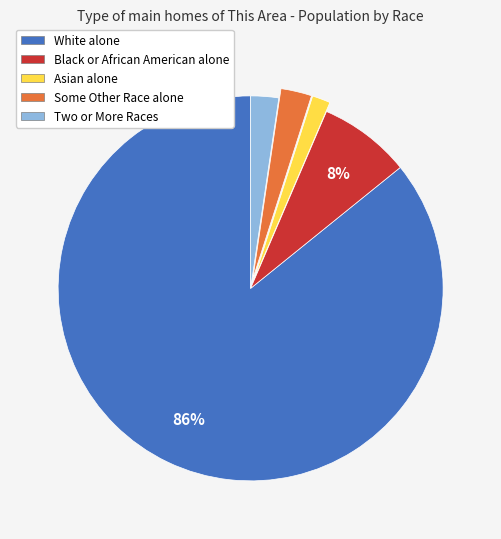

What is the largest slice in the pie chart?

White alone